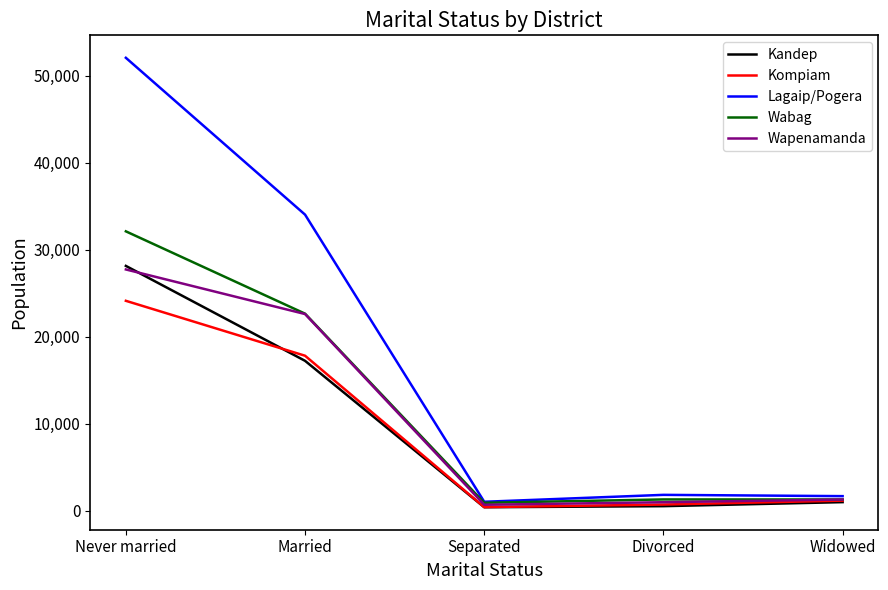

Where is Wapenamanda nearest to the value 14213?

Married